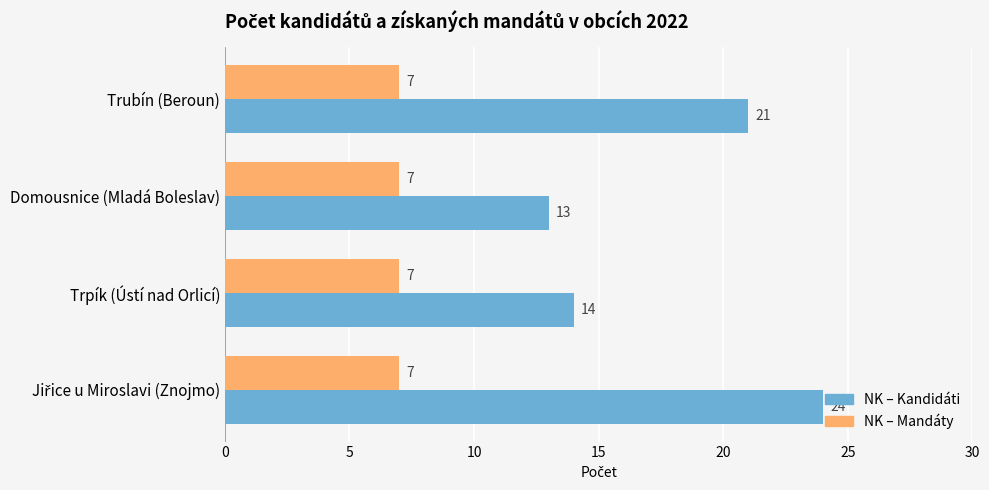

Is it true that NK – Kandidáti equals 35 at Trubín (Beroun)?

False